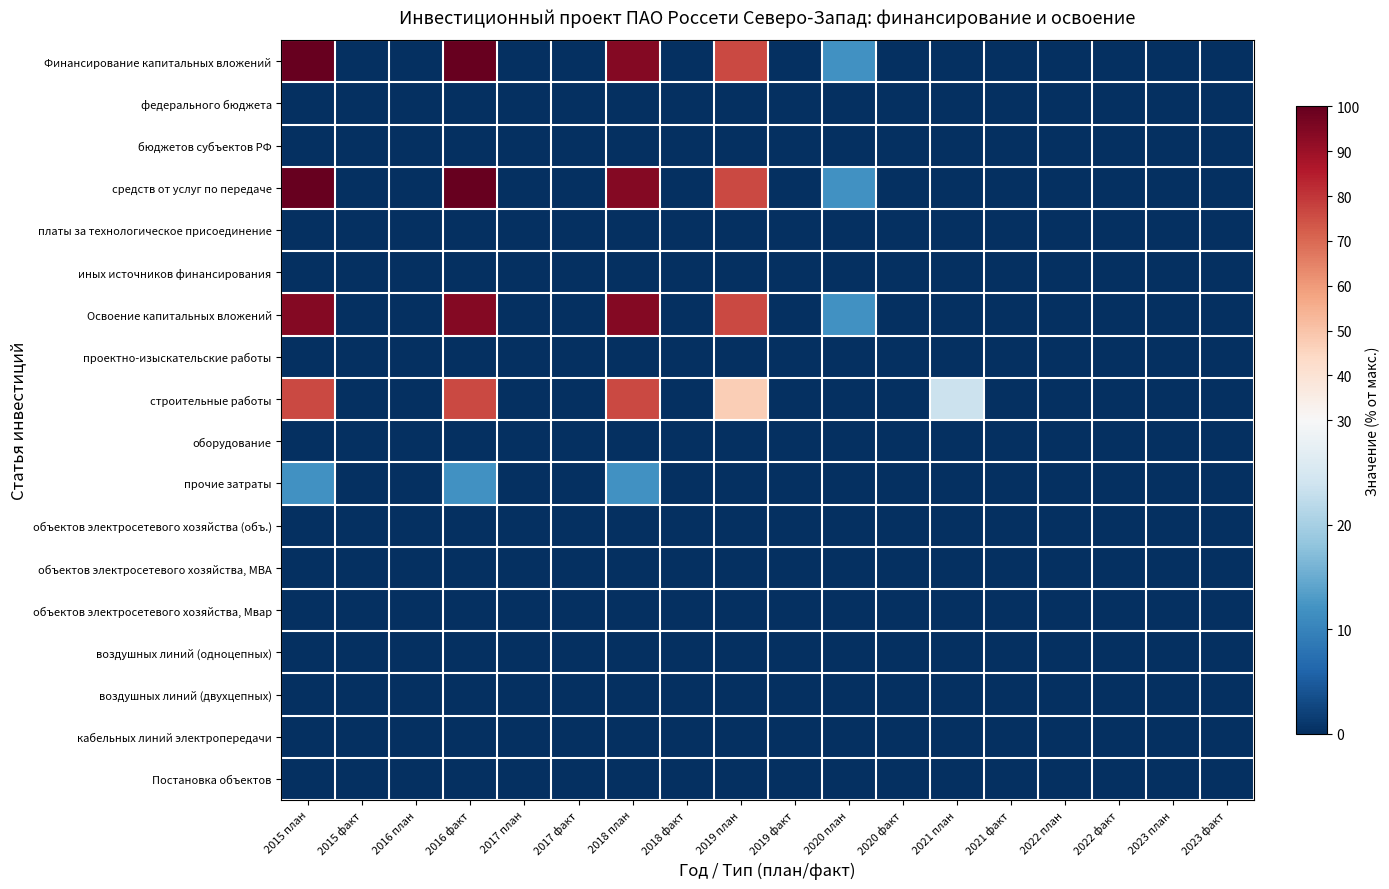

Which series has the largest total across all categories?

Финансирование капитальных вложений